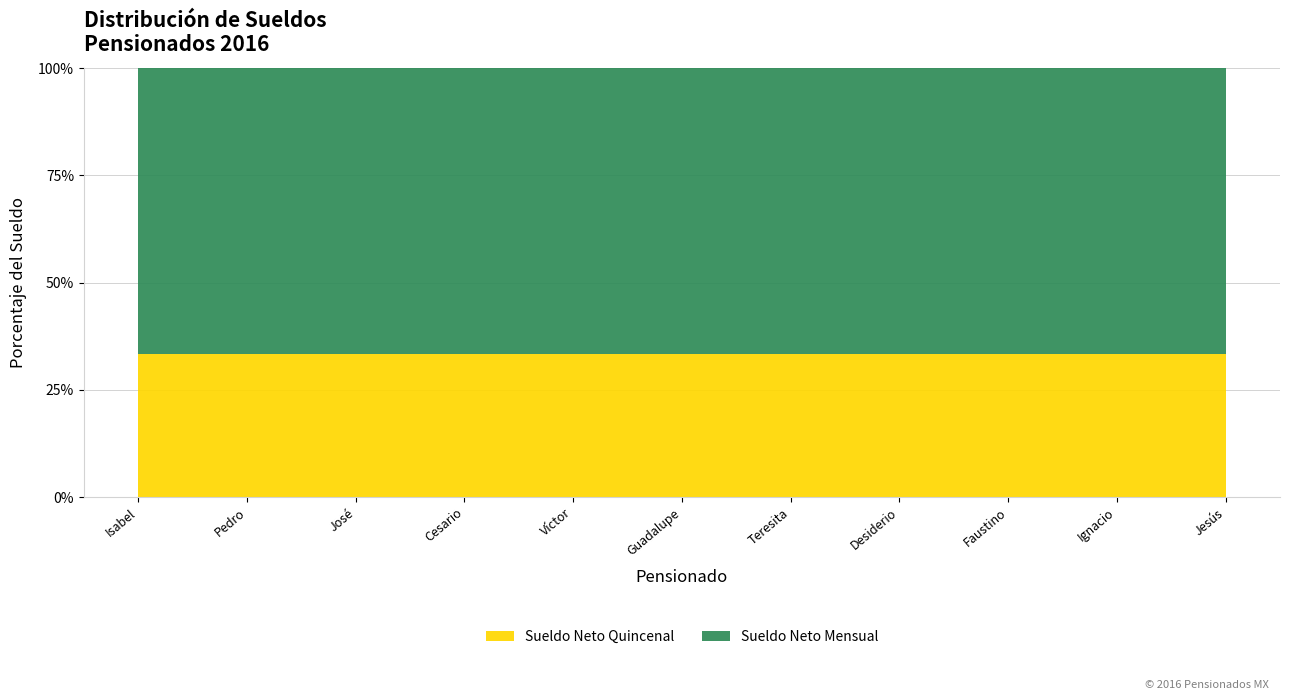

What is the maximum value for Sueldo Neto Quincenal?

33.3